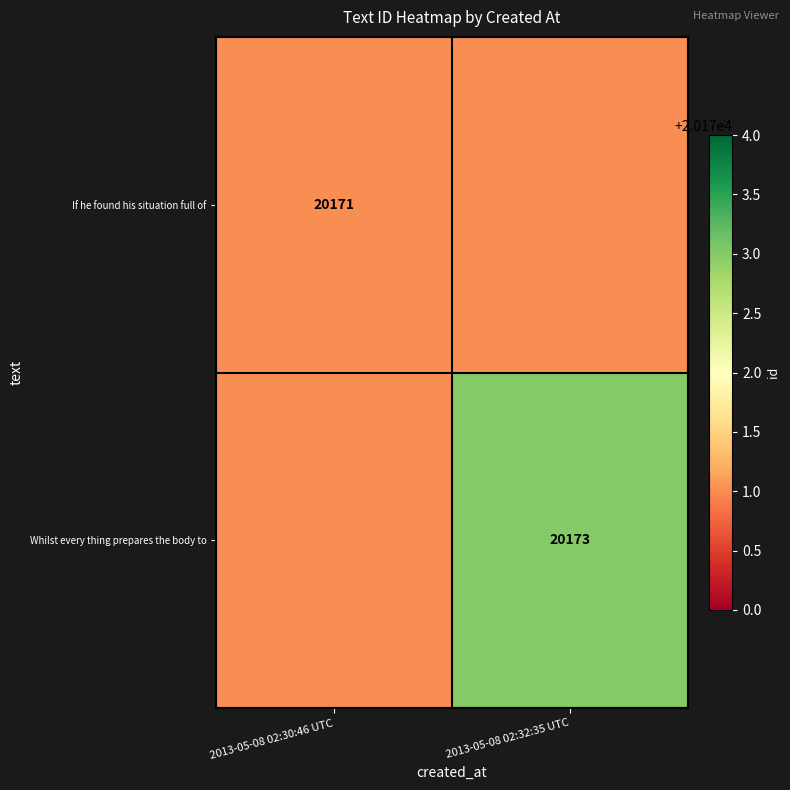

List the labels in order of Whilst every thing prepares the body to value, smallest first.

2013-05-08 02:30:46 UTC, 2013-05-08 02:32:35 UTC